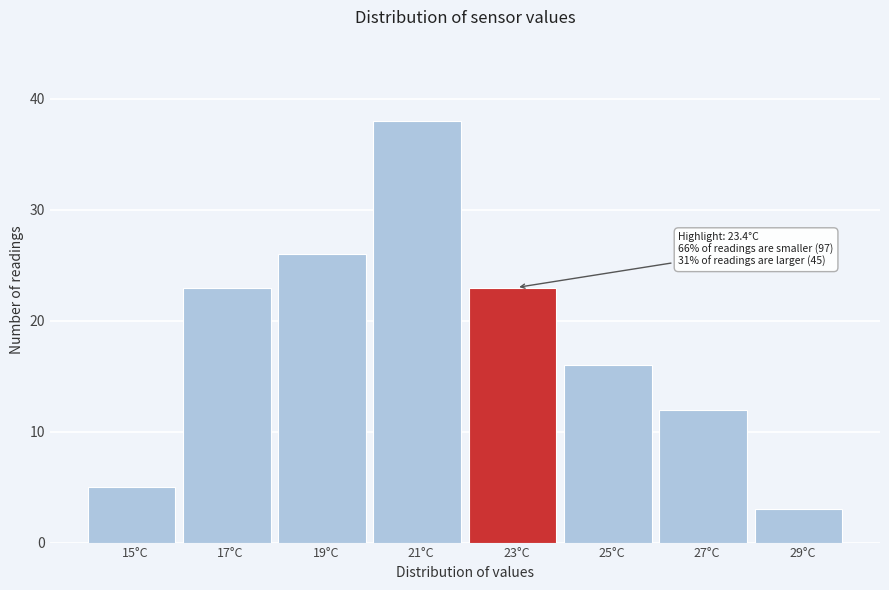

Reading right to left, transcribe all the data shown in this chart.

3	12	16	23	38	26	23	5